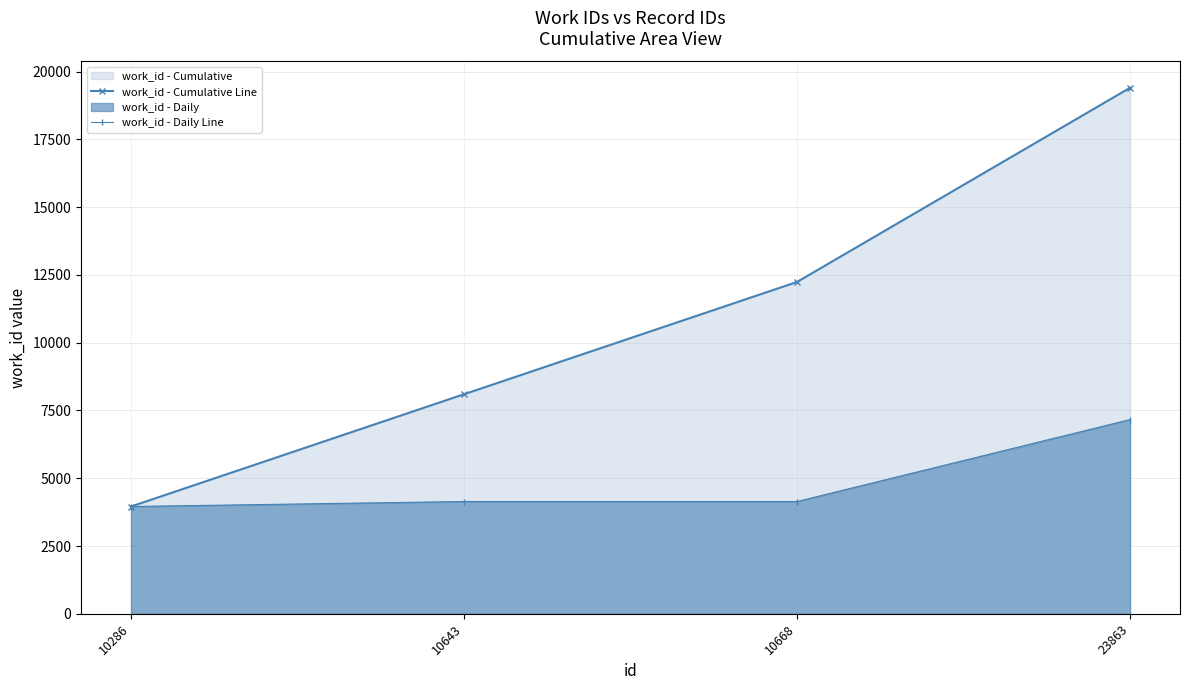

Count the number of data series in this chart.

2